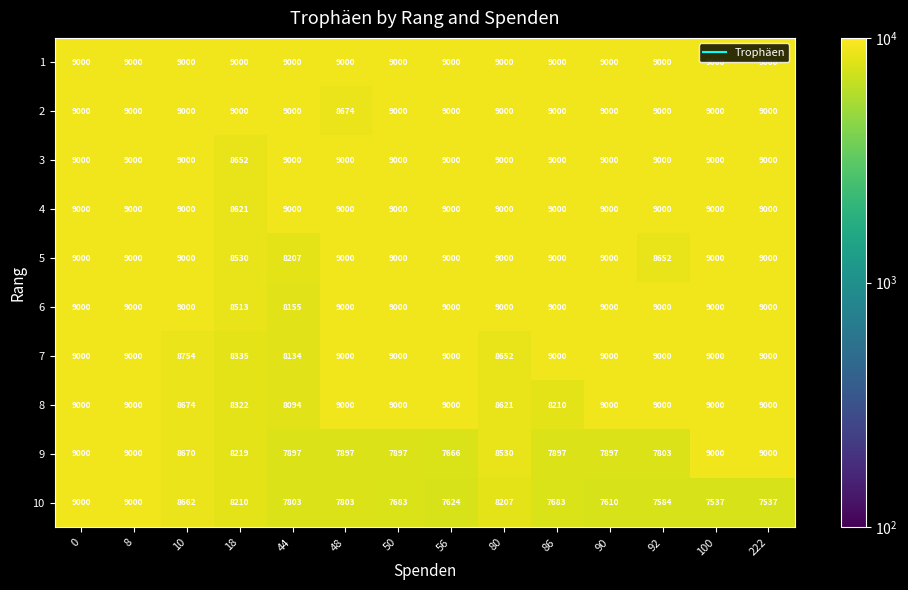

What is the approximate value of 1 at 44?

9000